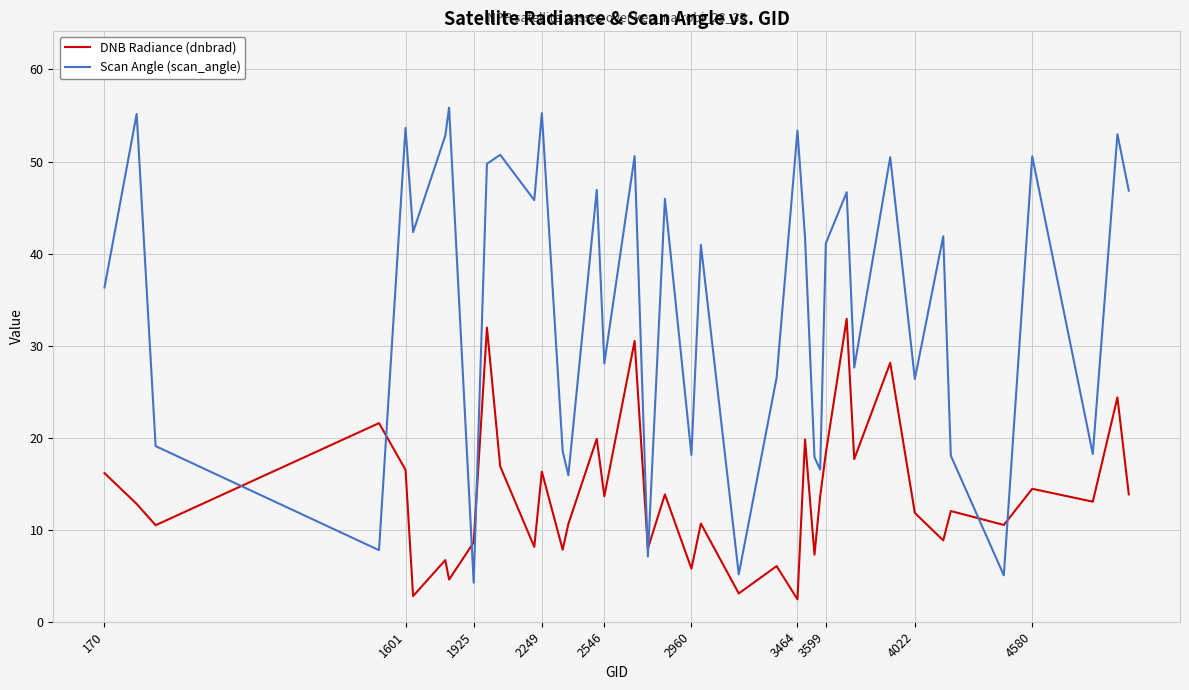

What is the minimum value for Scan Angle (scan_angle)?

4.2